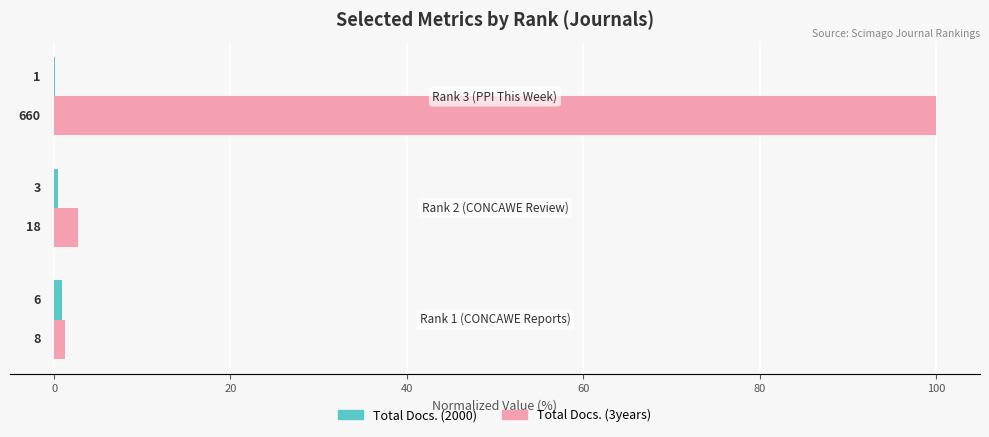

What is the value of the Total Docs. (2000) bar at the 3rd from the left?

0.2